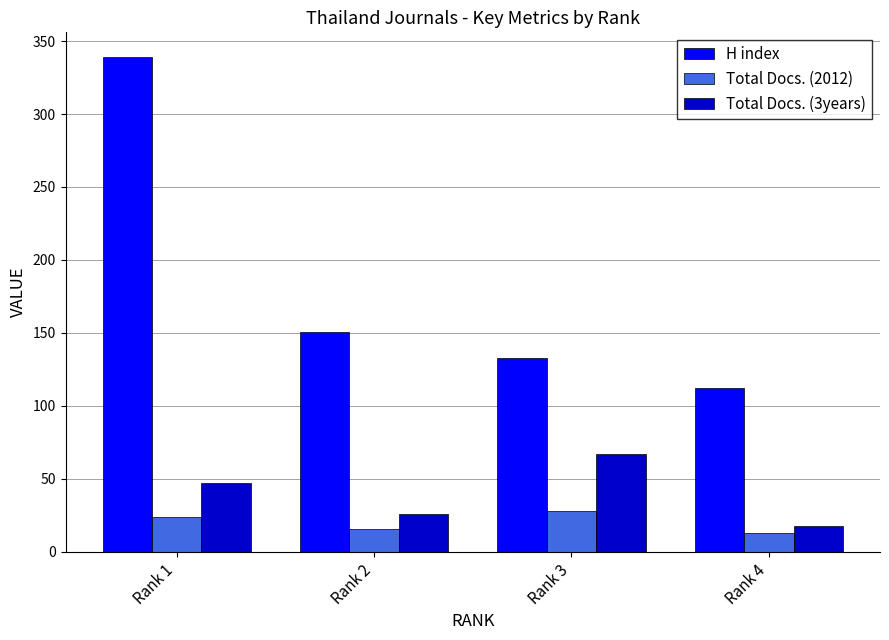

What is the maximum value for Total Docs. (3years)?

67